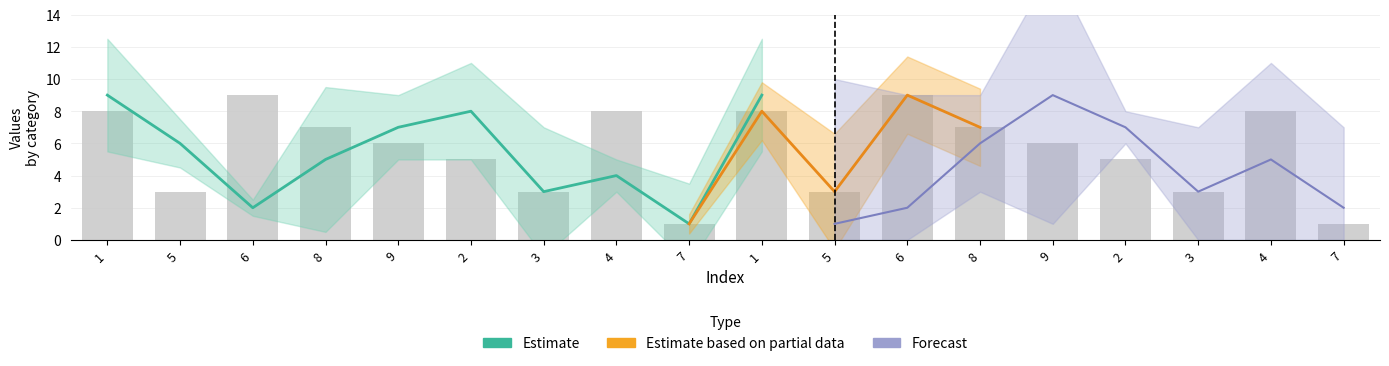

The col_9 series shows 9 at 4. True or false?

False